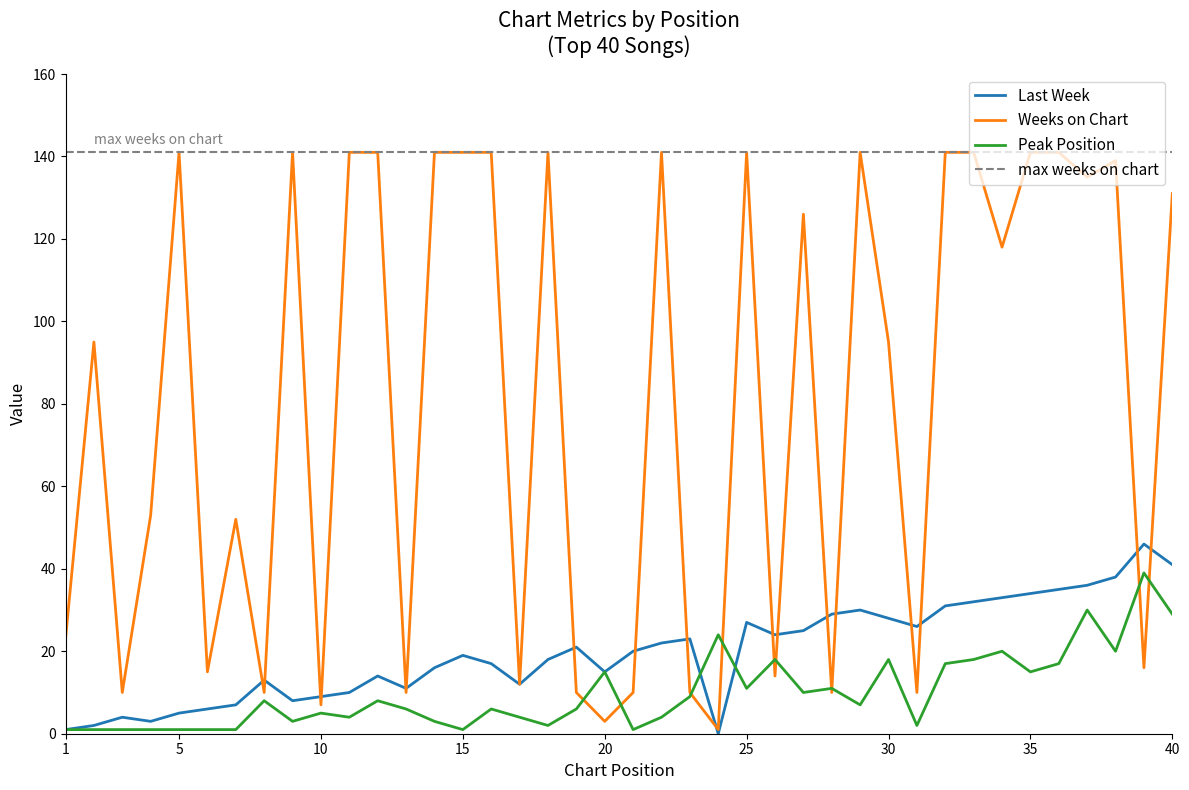

At how many categories does at least one series exceed 114?

20